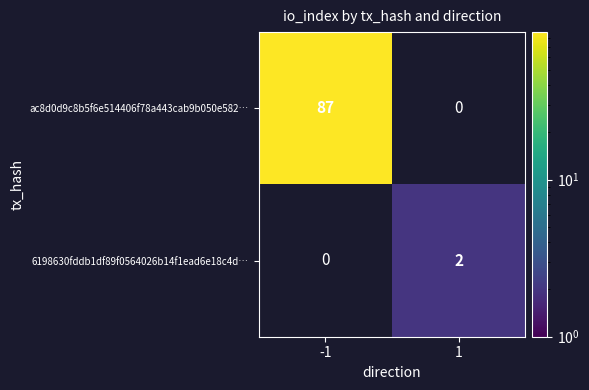

At how many categories does at least one series exceed 69?

1